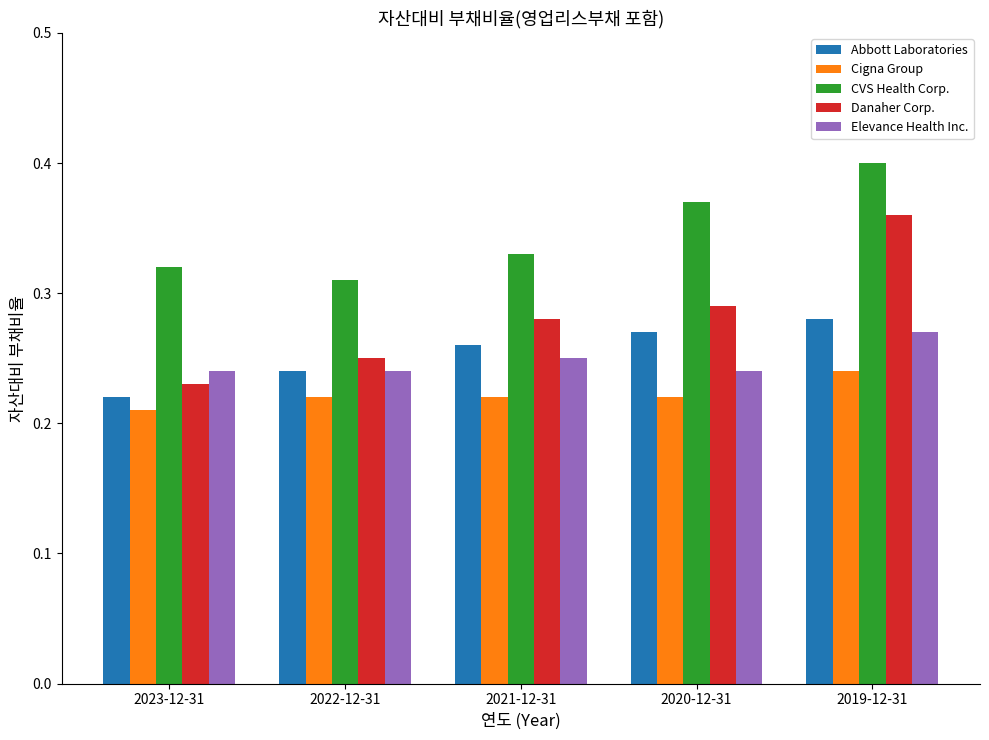

Which category has the highest value across all series?

2019-12-31